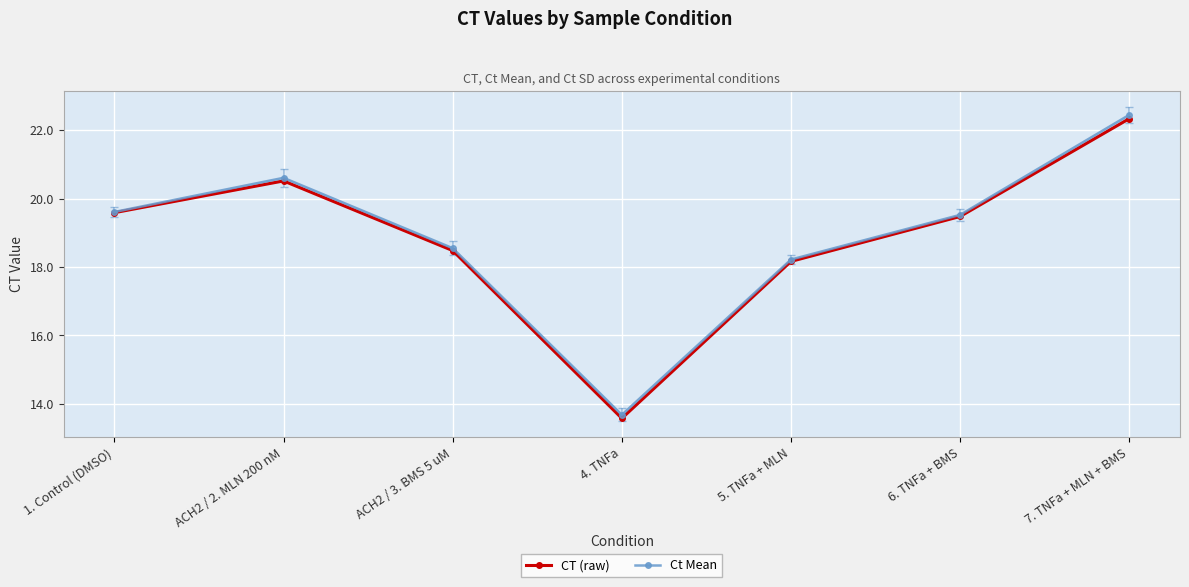

Which series has the largest range (max minus min)?

Ct Mean